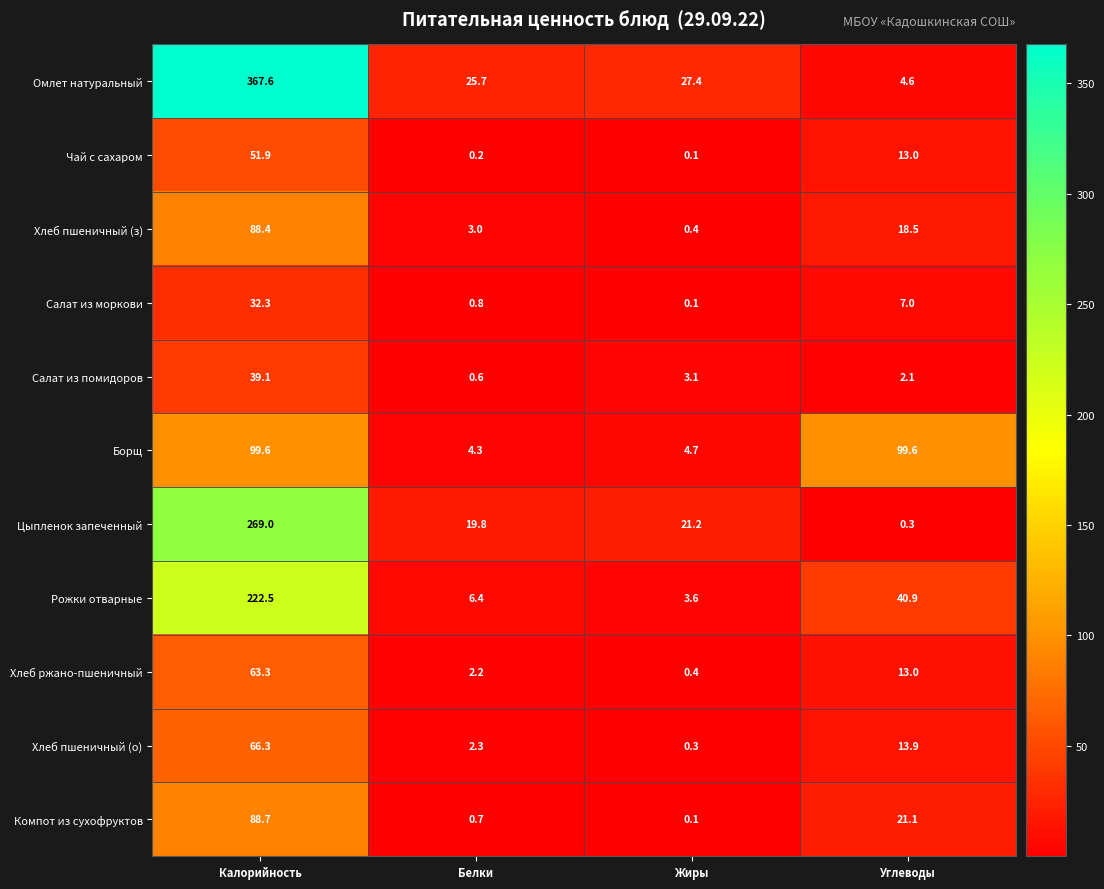

Count the number of data series in this chart.

11